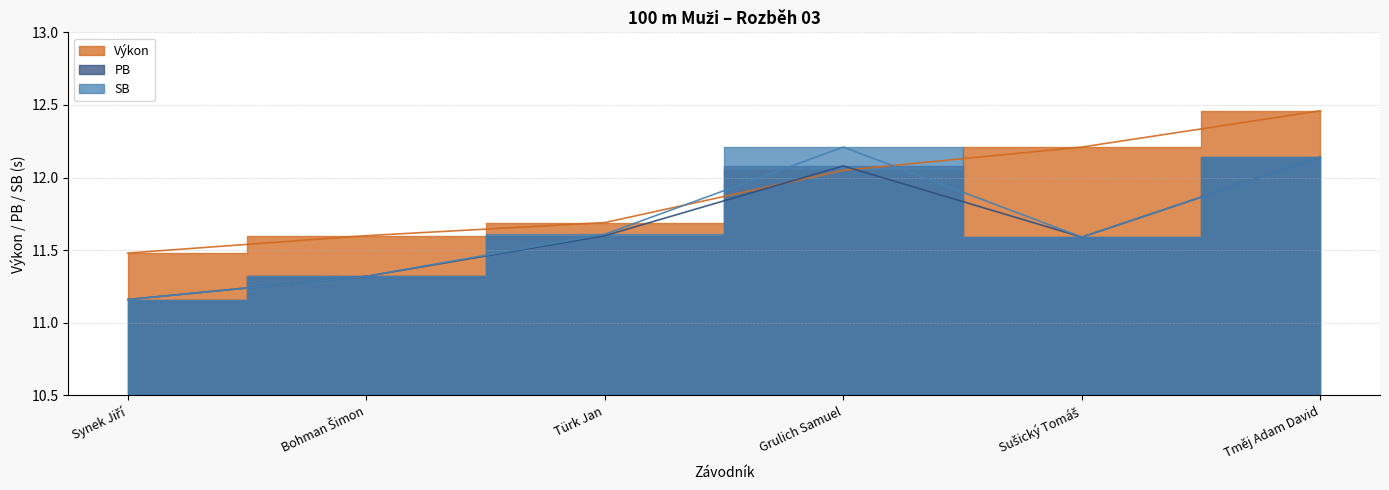

How many lines are shown in the chart?

3